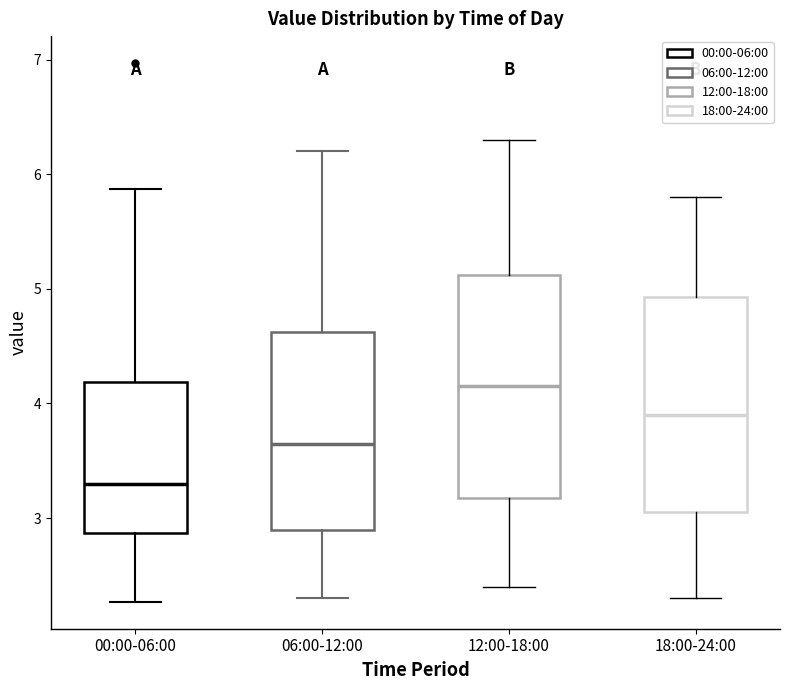

Reading left to right, read every box against the y-axis: the position of its median line, the range the box covers, and the ends of its whiskers. The values are not printed on the chart, so give them approximately, as read against the axis.

00:00-06:00: median 3.3, box 2.9 to 4.2, whiskers 2.3 to 5.9
06:00-12:00: median 3.7, box 2.9 to 4.6, whiskers 2.3 to 6.2
12:00-18:00: median 4.2, box 3.2 to 5.1, whiskers 2.4 to 6.3
18:00-24:00: median 3.9, box 3.1 to 4.9, whiskers 2.3 to 5.8